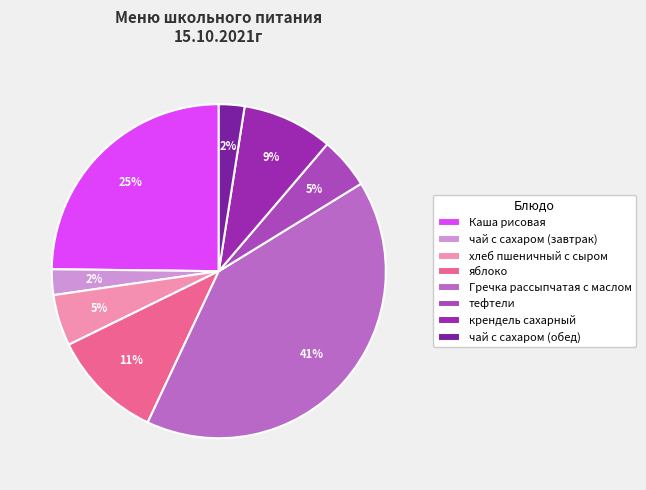

How many slices are in this pie chart?

8